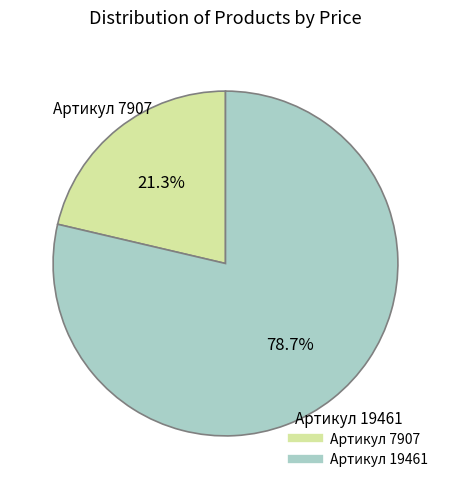

Does any single category account for the majority?

Yes